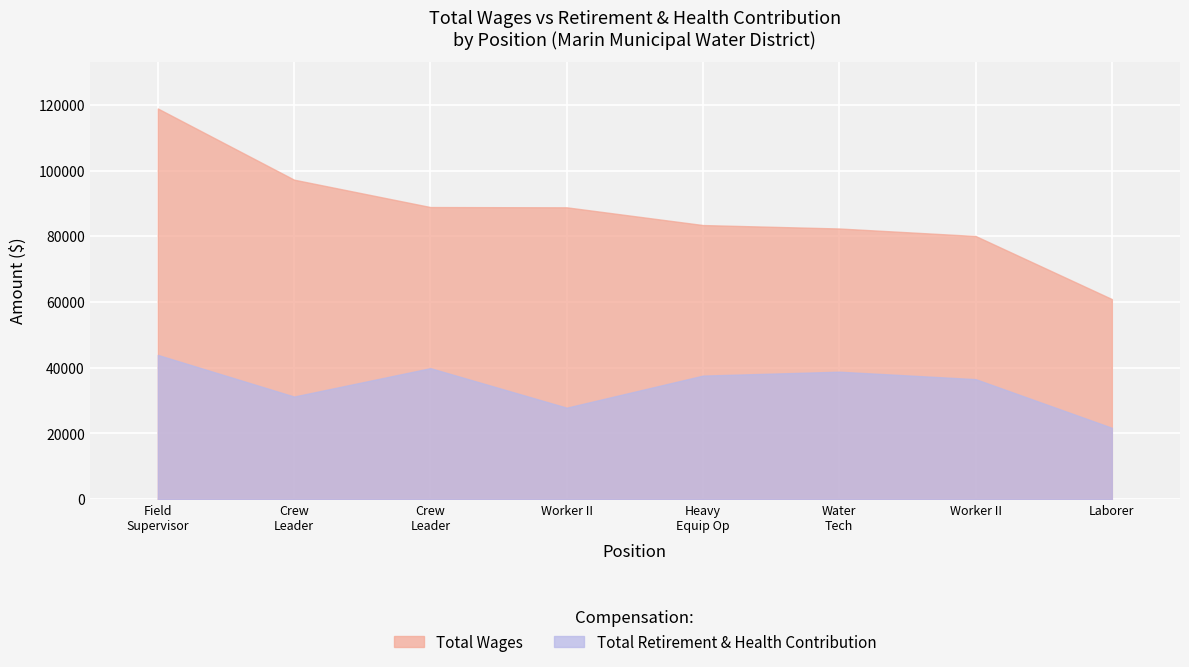

What is the highest value of the Total Wages series?

118884